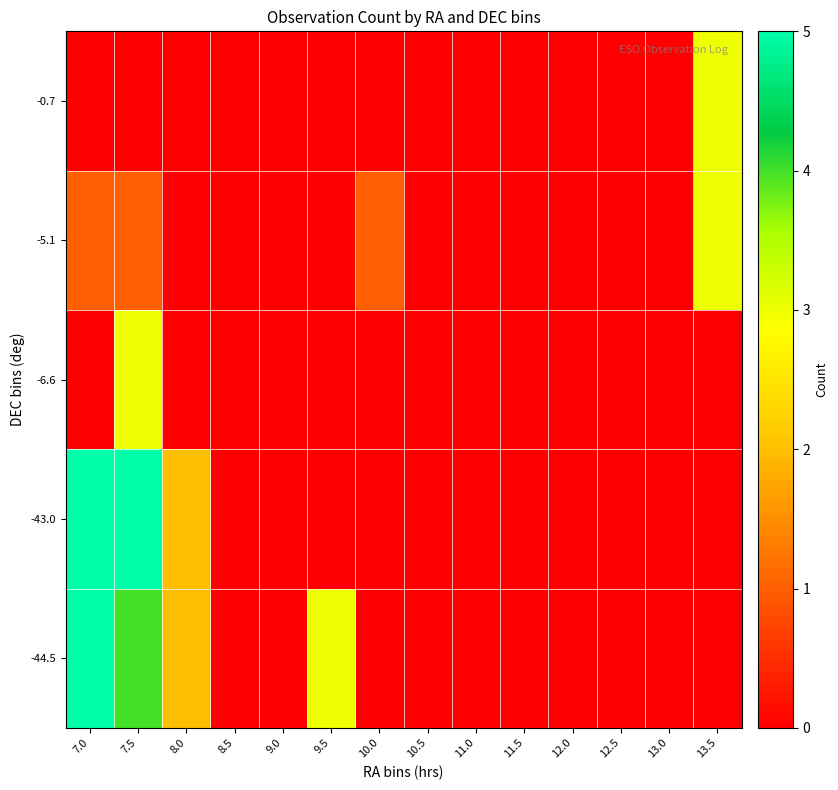

Which label corresponds to the smallest value in the chart?

8.5